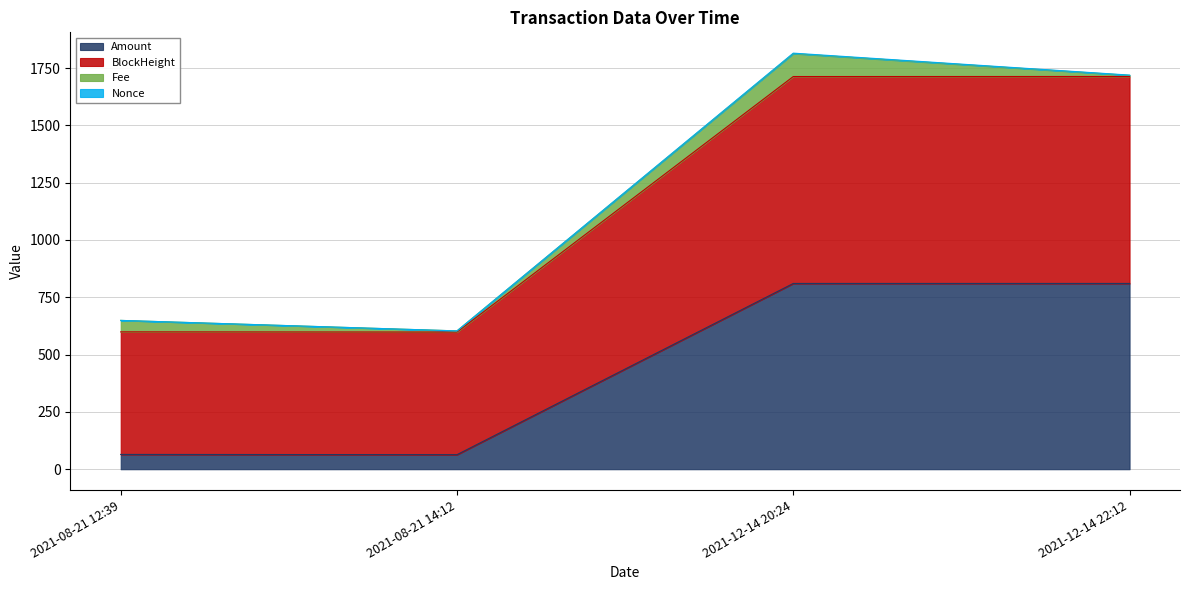

The value of Amount at 2021-12-14 22:12 is 810.4. True or false?

True